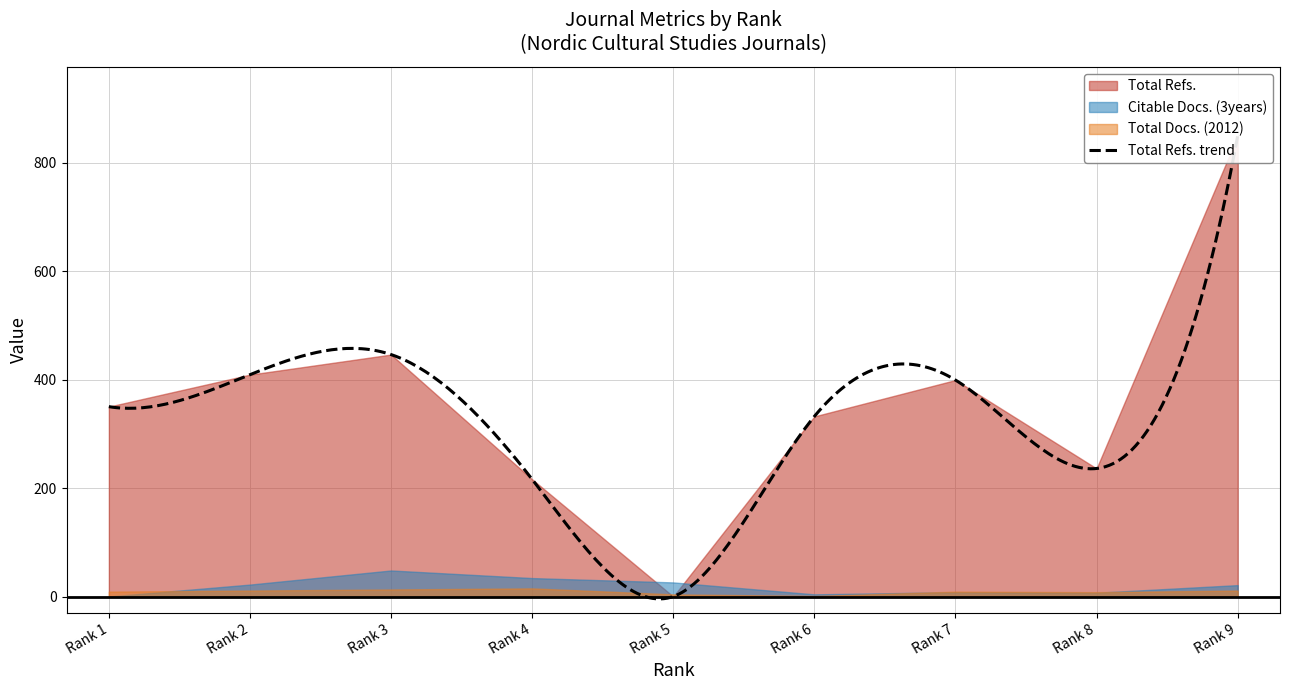

Reading right to left, transcribe all the data shown in this chart.

Total Refs.: 9=849	8=236	7=399	6=332	5=0	4=216	3=446	2=409	1=350
Citable Docs. (3years): 9=21	8=7	7=8	6=4	5=26	4=34	3=48	2=22	1=0
Total Docs. (2012): 9=11	8=8	7=9	6=1	5=4	4=15	3=13	2=11	1=9